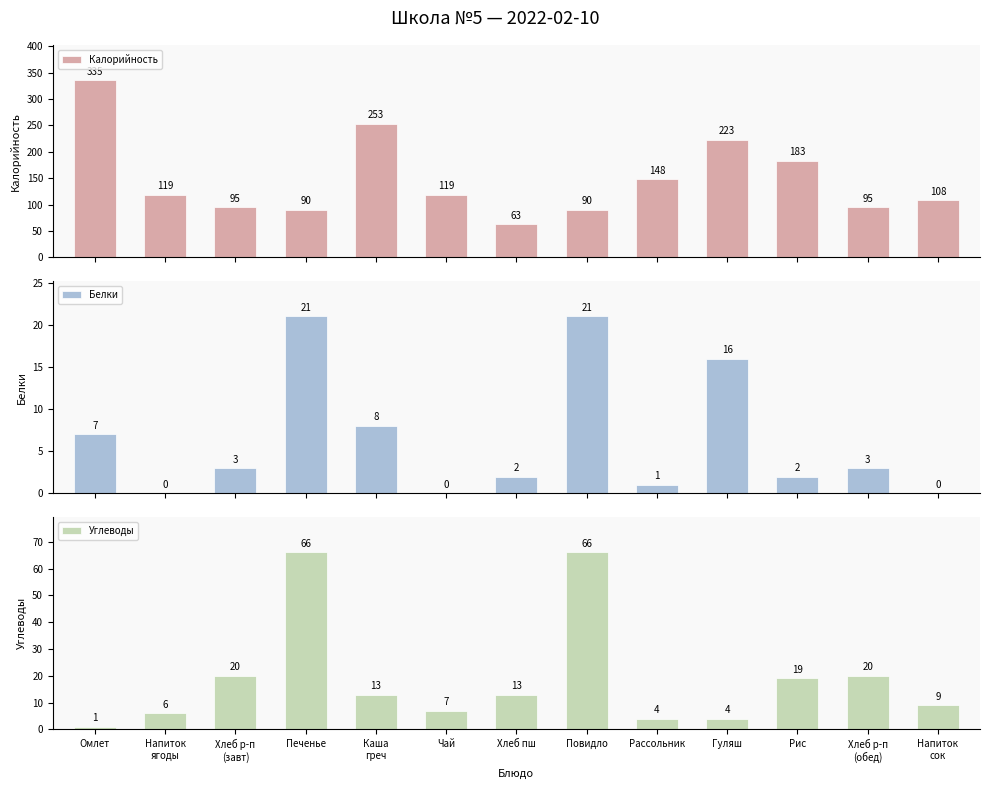

What is the difference between the Углеводы values at Рассольник and Напиток
сок?

5